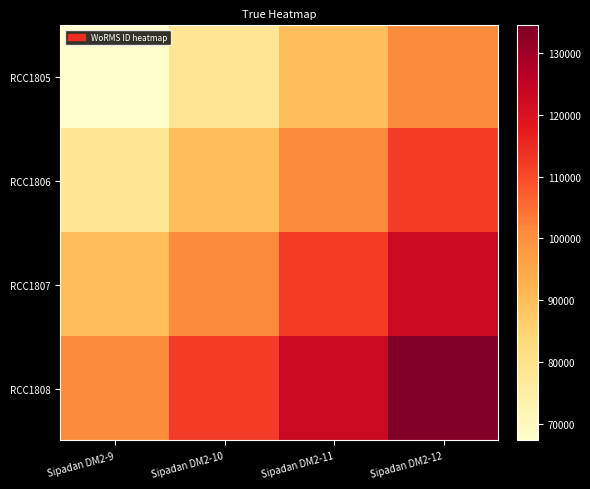

Reading left to right, list all the values displayed in this chart.

RCC1805: Sipadan DM2-9=67262.0	Sipadan DM2-10=78472.3	Sipadan DM2-11=89682.7	Sipadan DM2-12=100893.0
RCC1806: Sipadan DM2-9=78472.3	Sipadan DM2-10=89682.7	Sipadan DM2-11=100893.0	Sipadan DM2-12=112103.3
RCC1807: Sipadan DM2-9=89682.7	Sipadan DM2-10=100893.0	Sipadan DM2-11=112103.3	Sipadan DM2-12=123313.7
RCC1808: Sipadan DM2-9=100893.0	Sipadan DM2-10=112103.3	Sipadan DM2-11=123313.7	Sipadan DM2-12=134524.0